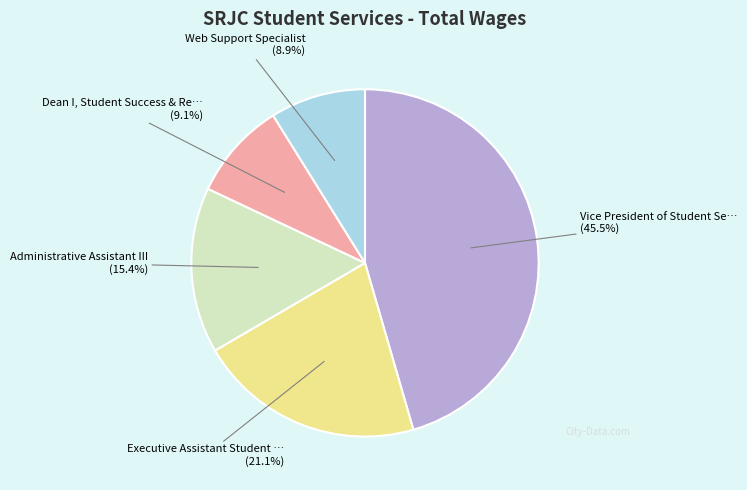

To the nearest percent, what is the average slice percentage?

20%